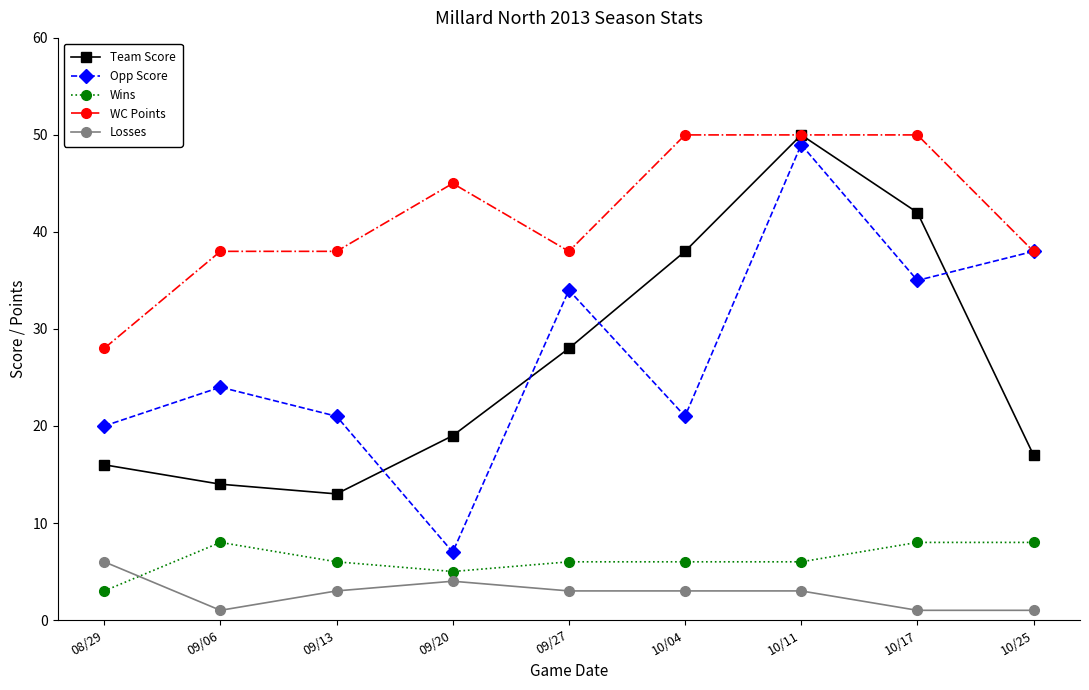

Where does the Losses series first go above 3?

08/29